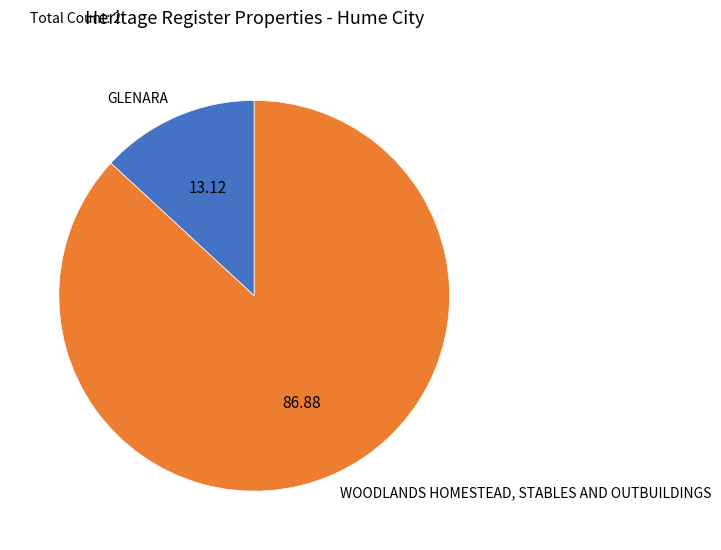

Rank the categories by value from lowest to highest.

GLENARA, WOODLANDS HOMESTEAD, STABLES AND OUTBUILDINGS